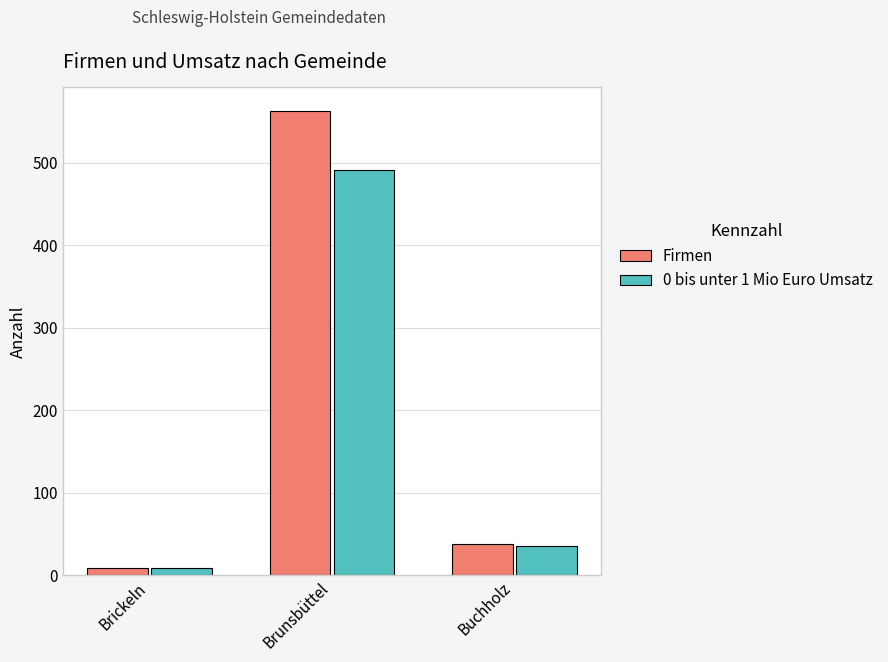

Where is Firmen nearest to the value 286?

Buchholz